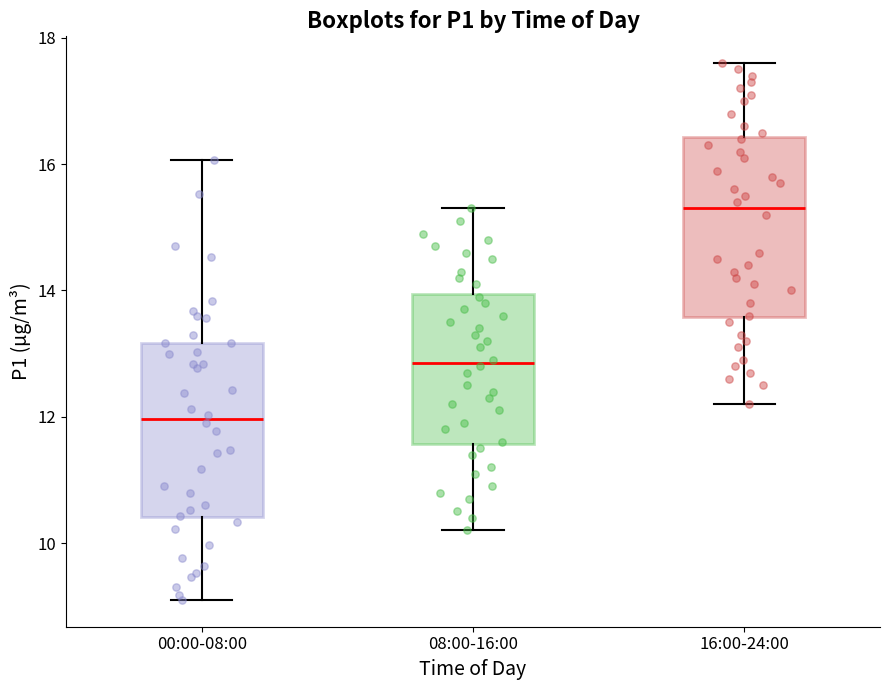

Which box's median line is the lowest?

00:00-08:00